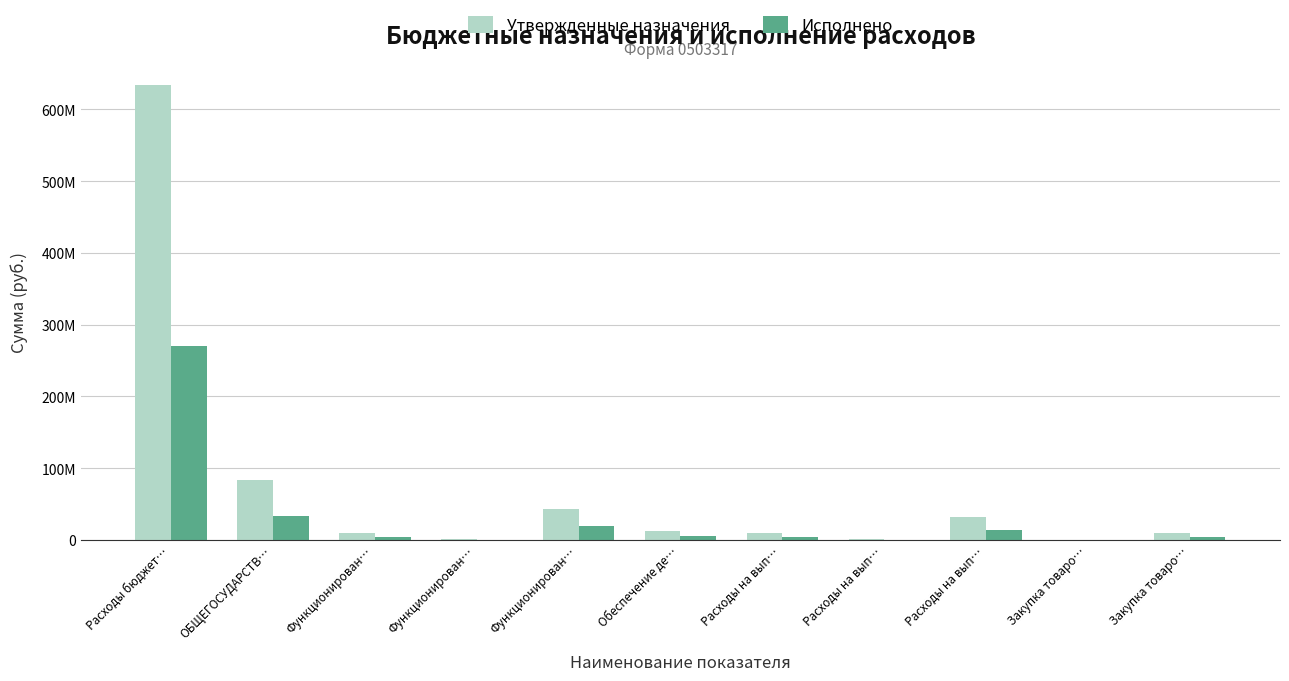

Are the bars grouped side by side (vs. stacked)?

Yes